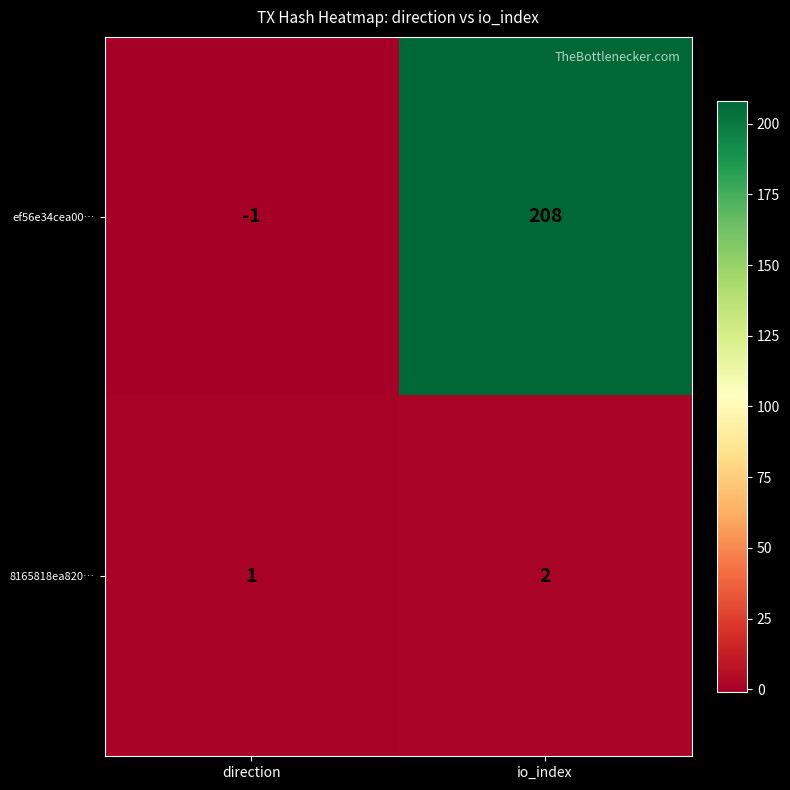

Rank the series by their average value, from lowest to highest.

8165818ea820…, ef56e34cea00…